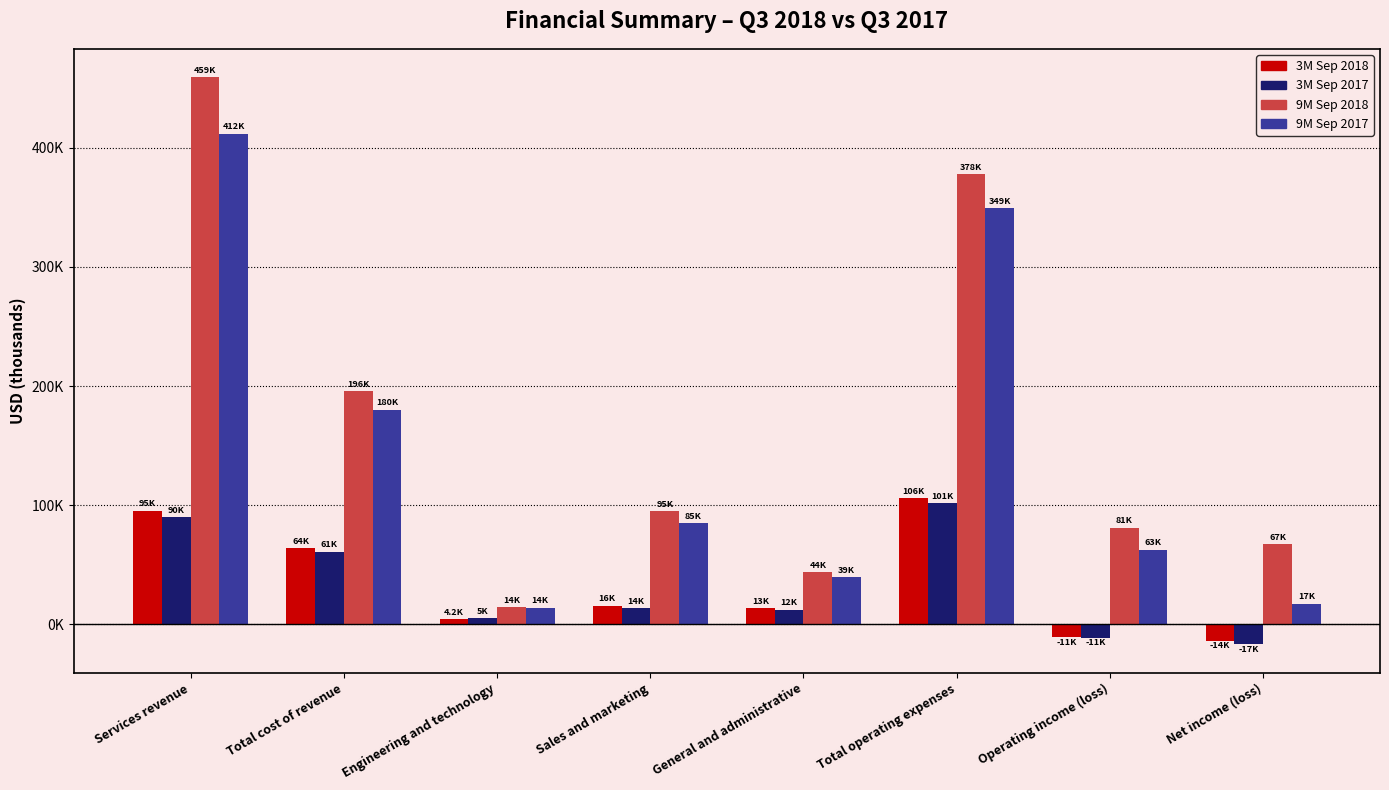

What is the label of the 7th bar from the right?

Total cost of revenue